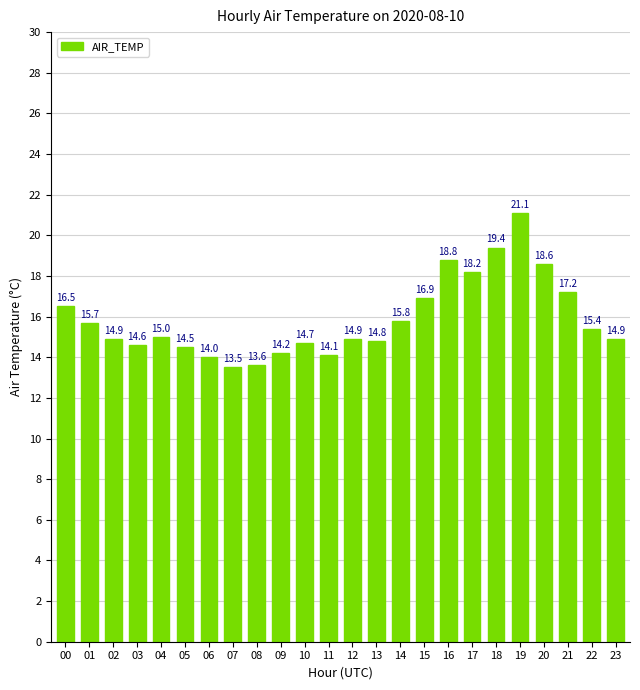

What is the difference between the second highest and second lowest values?

5.8